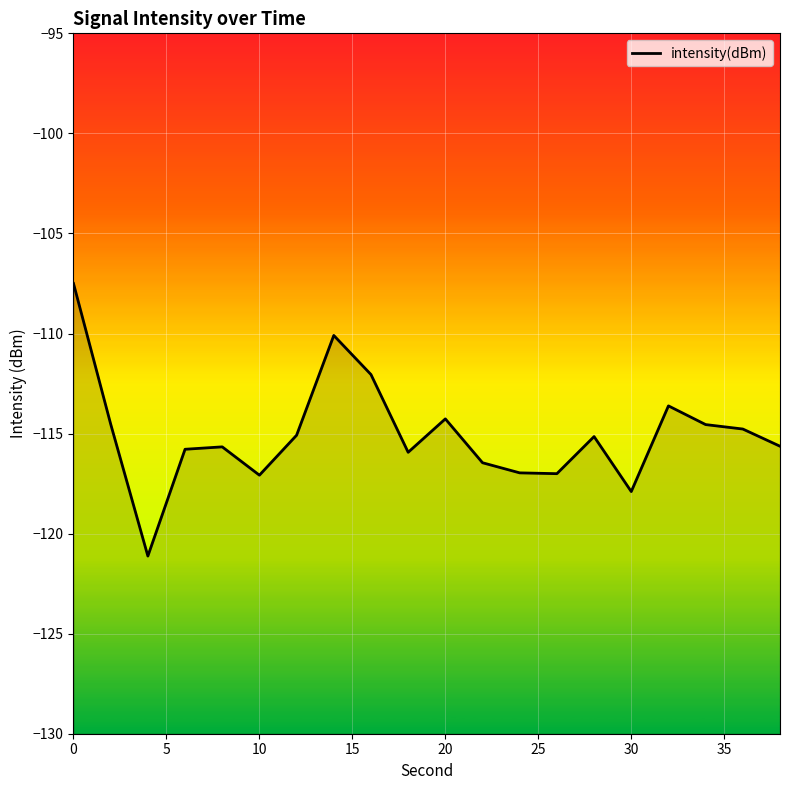

What is the sum of all values?

-2301.2